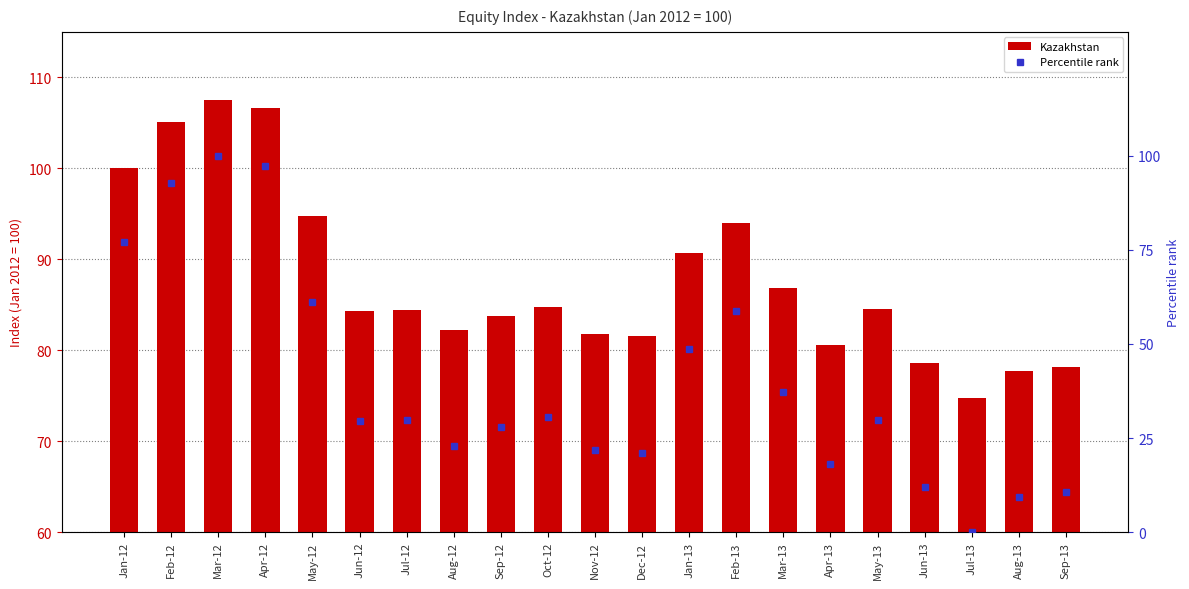

Reading right to left, what are all the values shown in this chart?

Kazakhstan: Sep-13=78.2	Aug-13=77.7	Jul-13=74.7	Jun-13=78.6	May-13=84.5	Apr-13=80.6	Mar-13=86.8	Feb-13=93.9	Jan-13=90.7	Dec-12=81.6	Nov-12=81.8	Oct-12=84.7	Sep-12=83.8	Aug-12=82.2	Jul-12=84.5	Jun-12=84.3	May-12=94.7	Apr-12=106.6	Mar-12=107.5	Feb-12=105.1	Jan-12=100.0
Percentile rank: Sep-13=10.6	Aug-13=9.3	Jul-13=0.0	Jun-13=11.9	May-13=29.9	Apr-13=18.1	Mar-13=37.1	Feb-13=58.7	Jan-13=48.8	Dec-12=21.1	Nov-12=21.8	Oct-12=30.5	Sep-12=27.8	Aug-12=22.8	Jul-12=29.8	Jun-12=29.5	May-12=61.2	Apr-12=97.3	Mar-12=100.0	Feb-12=92.8	Jan-12=77.2